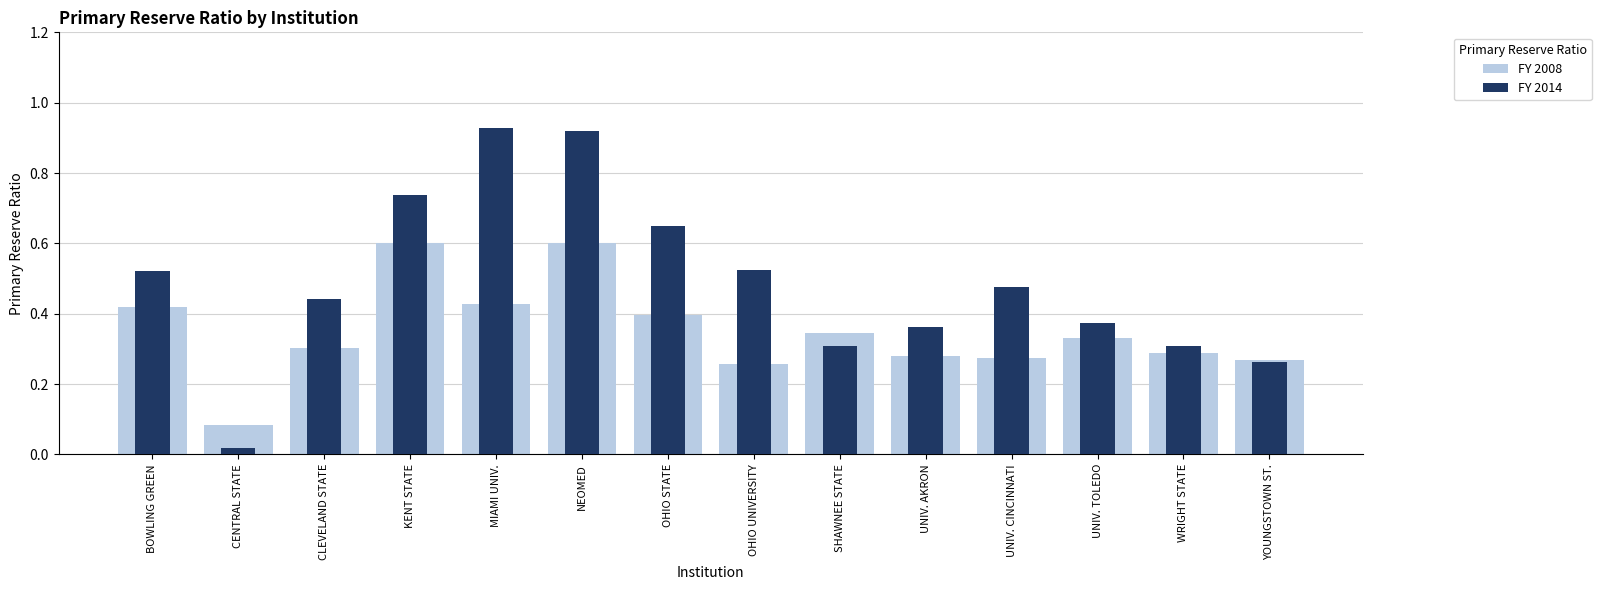

Reading left to right, extract all data points from this chart.

FY 2008: 0.4	0.1	0.3	0.6	0.4	0.6	0.4	0.3	0.3	0.3	0.3	0.3	0.3	0.3
FY 2014: 0.5	0.0	0.4	0.7	0.9	0.9	0.6	0.5	0.3	0.4	0.5	0.4	0.3	0.3